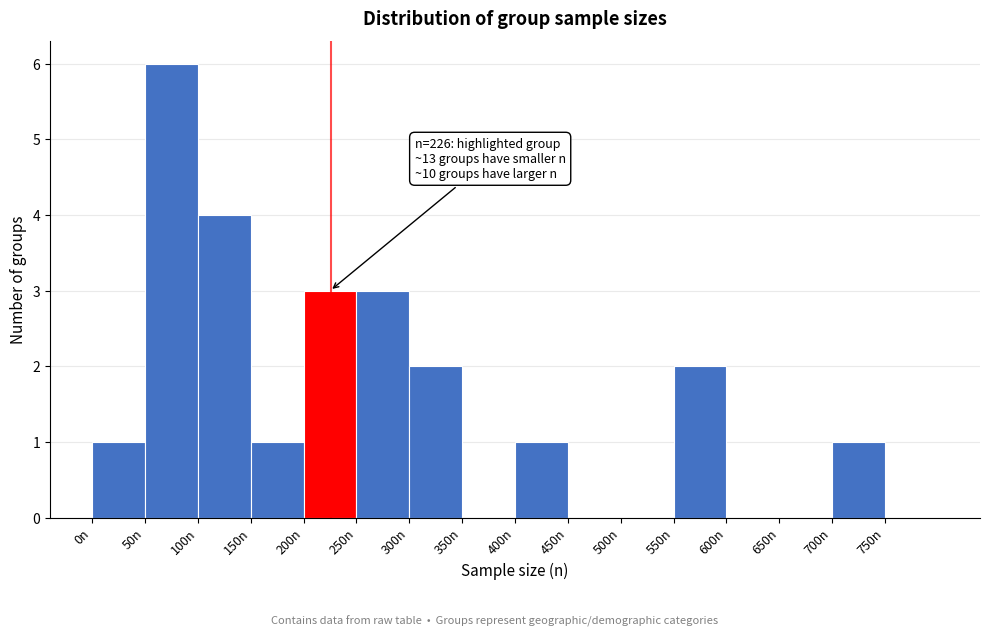

Which range on the x-axis has the tallest bar?

50 to 100